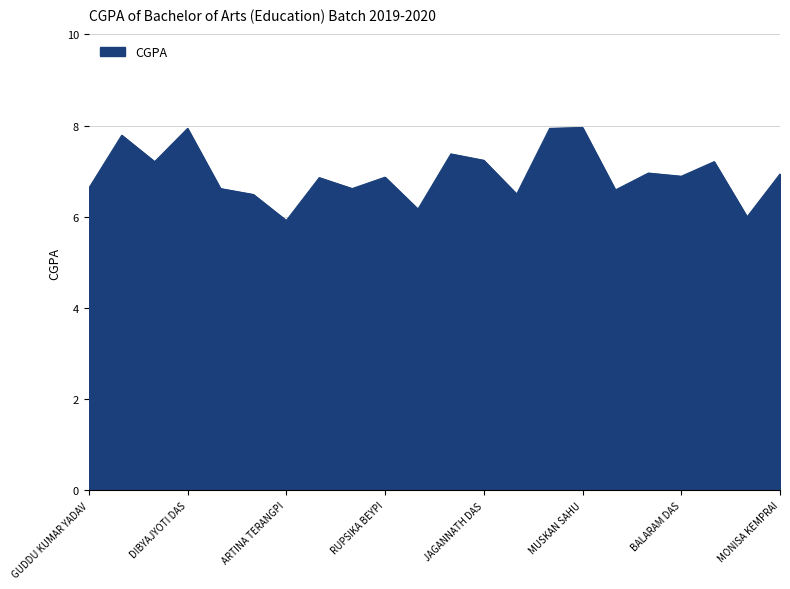

What is the greatest value displayed?

8.0